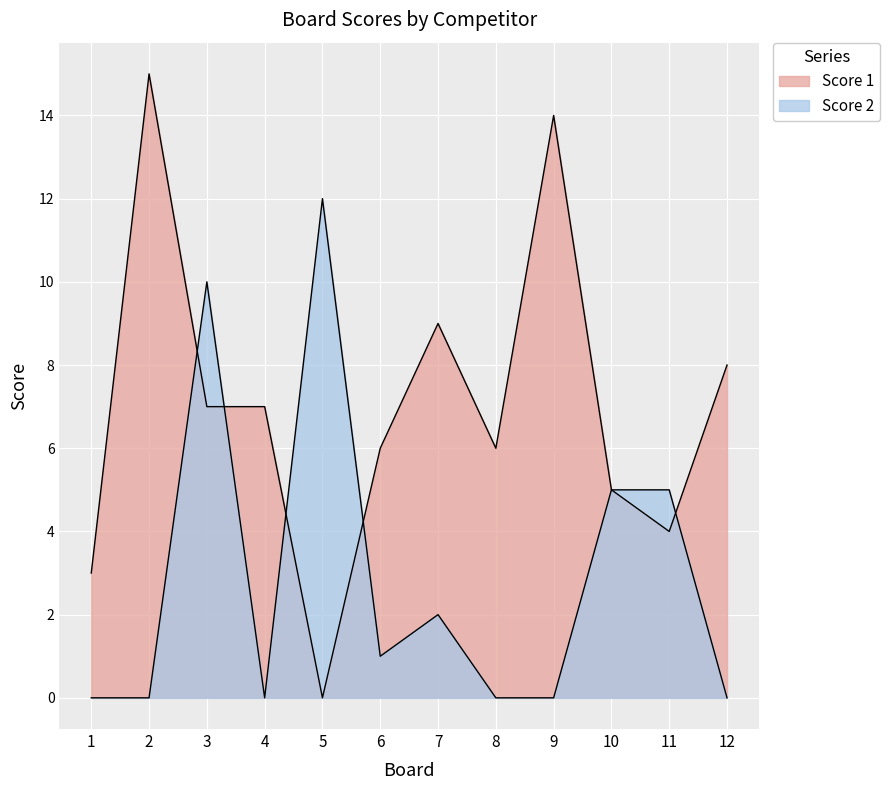

What is the difference between the second highest and second lowest values in the Score 2 series?

10